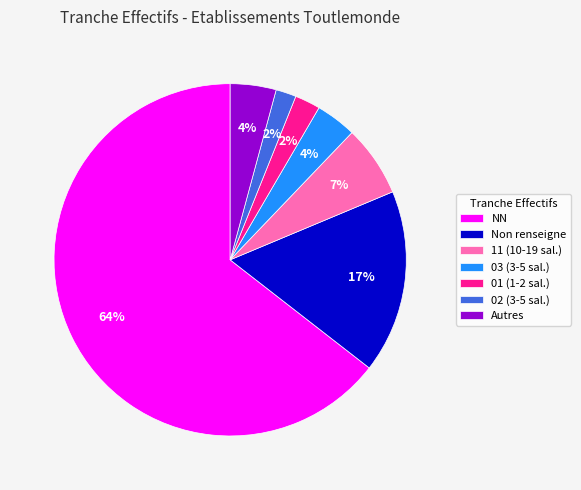

What is the largest slice in the pie chart?

NN